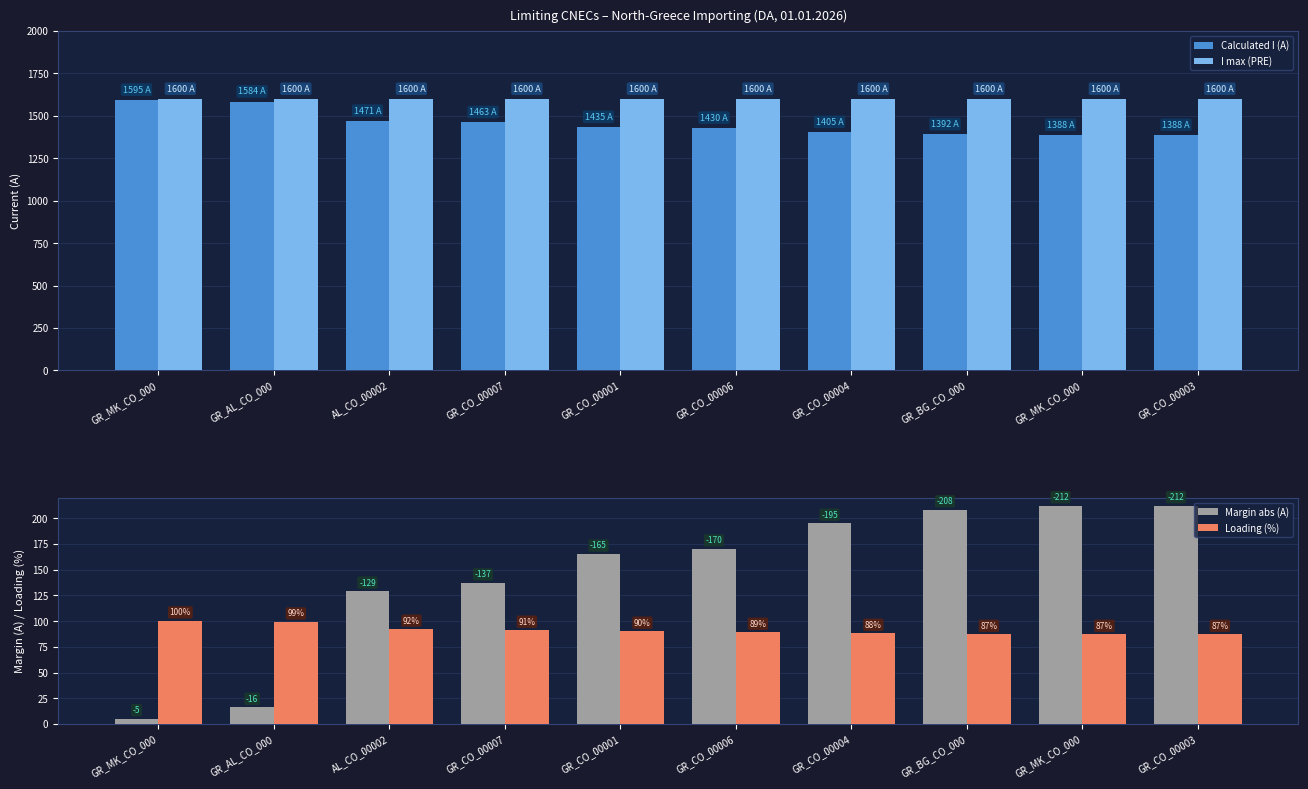

Reading right to left, what are all the values shown in this chart?

Calculated I (A): GR_CO_00003=1388	GR_MK_CO_000=1388	GR_BG_CO_000=1392	GR_CO_00004=1405	GR_CO_00006=1430	GR_CO_00001=1435	GR_CO_00007=1463	AL_CO_00002=1471	GR_AL_CO_000=1584	GR_MK_CO_000=1595
I max (PRE): GR_CO_00003=1600	GR_MK_CO_000=1600	GR_BG_CO_000=1600	GR_CO_00004=1600	GR_CO_00006=1600	GR_CO_00001=1600	GR_CO_00007=1600	AL_CO_00002=1600	GR_AL_CO_000=1600	GR_MK_CO_000=1600
Margin abs (A): GR_CO_00003=212	GR_MK_CO_000=212	GR_BG_CO_000=208	GR_CO_00004=195	GR_CO_00006=170	GR_CO_00001=165	GR_CO_00007=137	AL_CO_00002=129	GR_AL_CO_000=16	GR_MK_CO_000=5
Loading (%): GR_CO_00003=87	GR_MK_CO_000=87	GR_BG_CO_000=87	GR_CO_00004=88	GR_CO_00006=89	GR_CO_00001=90	GR_CO_00007=91	AL_CO_00002=92	GR_AL_CO_000=99	GR_MK_CO_000=100